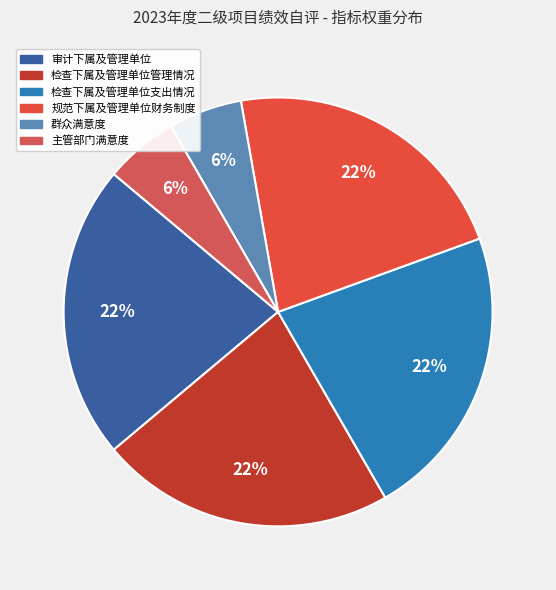

How many segments does this pie chart have?

6